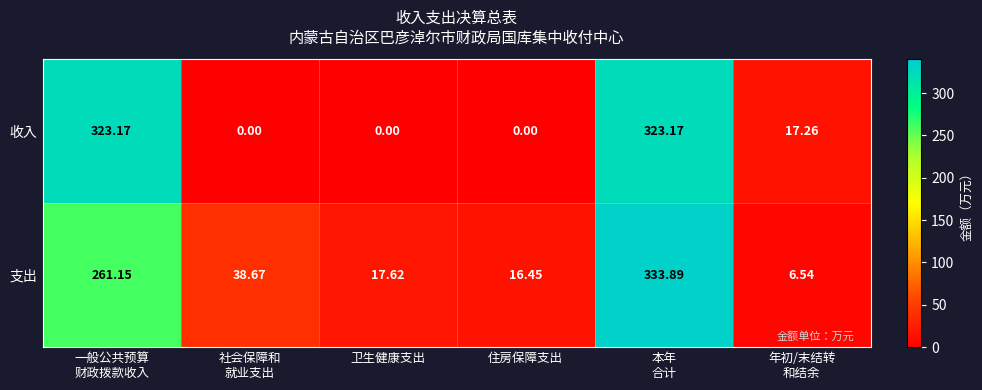

Which series has the largest total across all categories?

支出